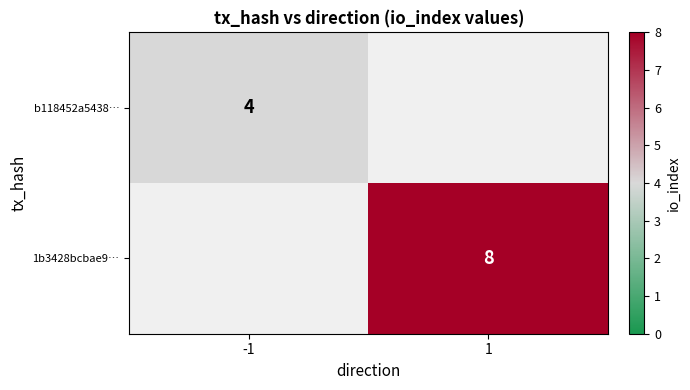

Is the value of b118452a5438… at -1 greater than the value of 1b3428bcbae9… at 1?

No